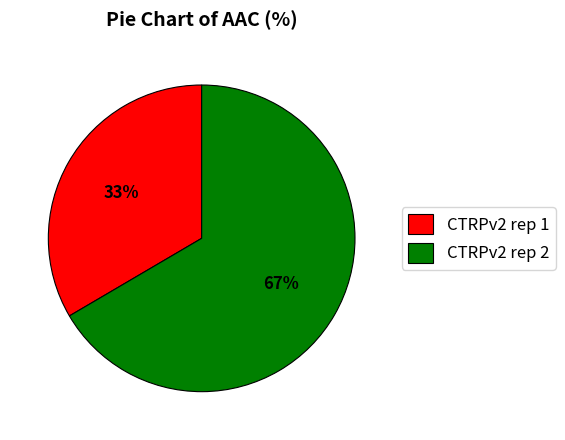

Do CTRPv2 rep 2 and CTRPv2 rep 1 together represent more than half of the pie?

Yes